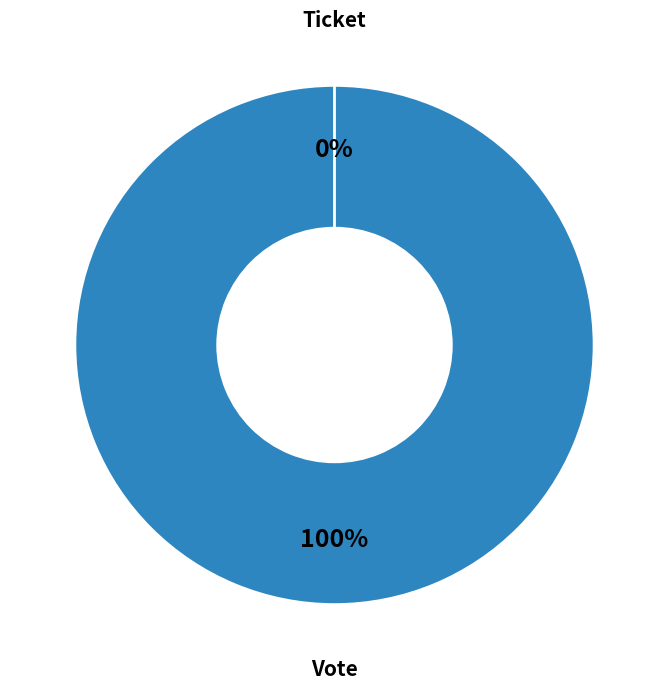

Which slice is the smallest?

Ticket